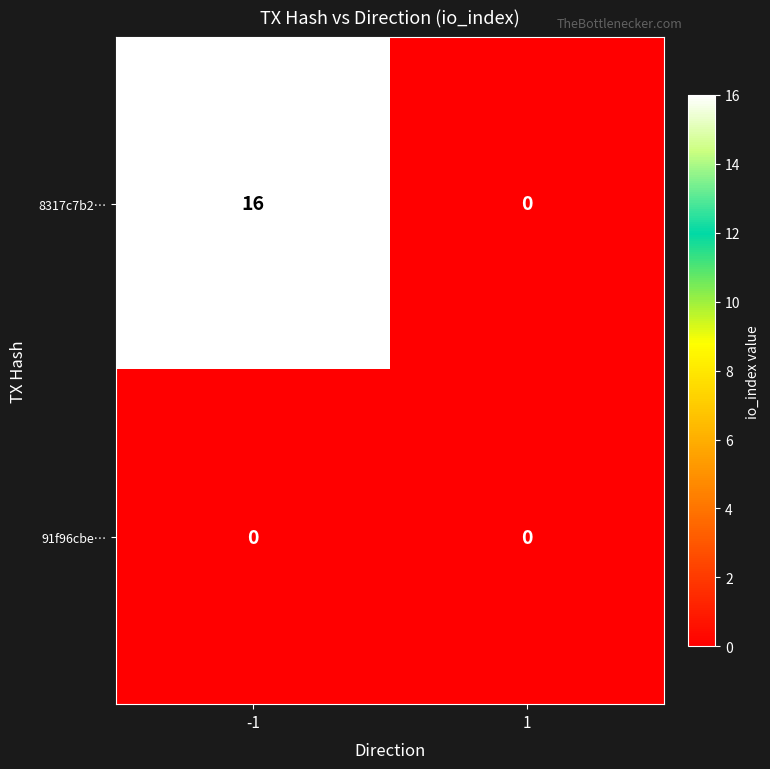

Which series changed the most between -1 and 1?

8317c7b2…